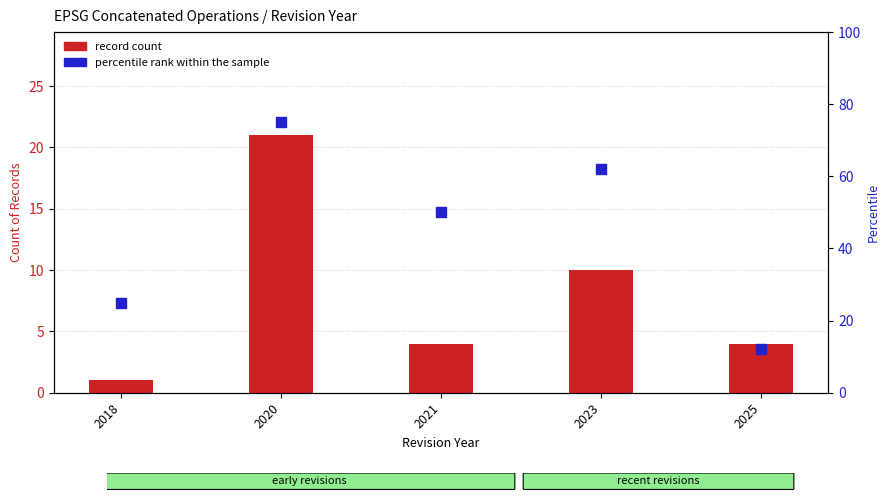

Is the value of percentile rank within the sample at 2018 greater than the value of record count at 2023?

Yes